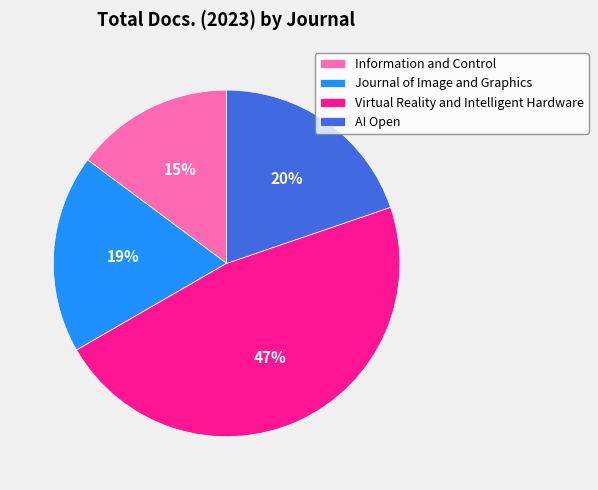

Do Virtual Reality and Intelligent Hardware and AI Open together represent more than half of the pie?

Yes